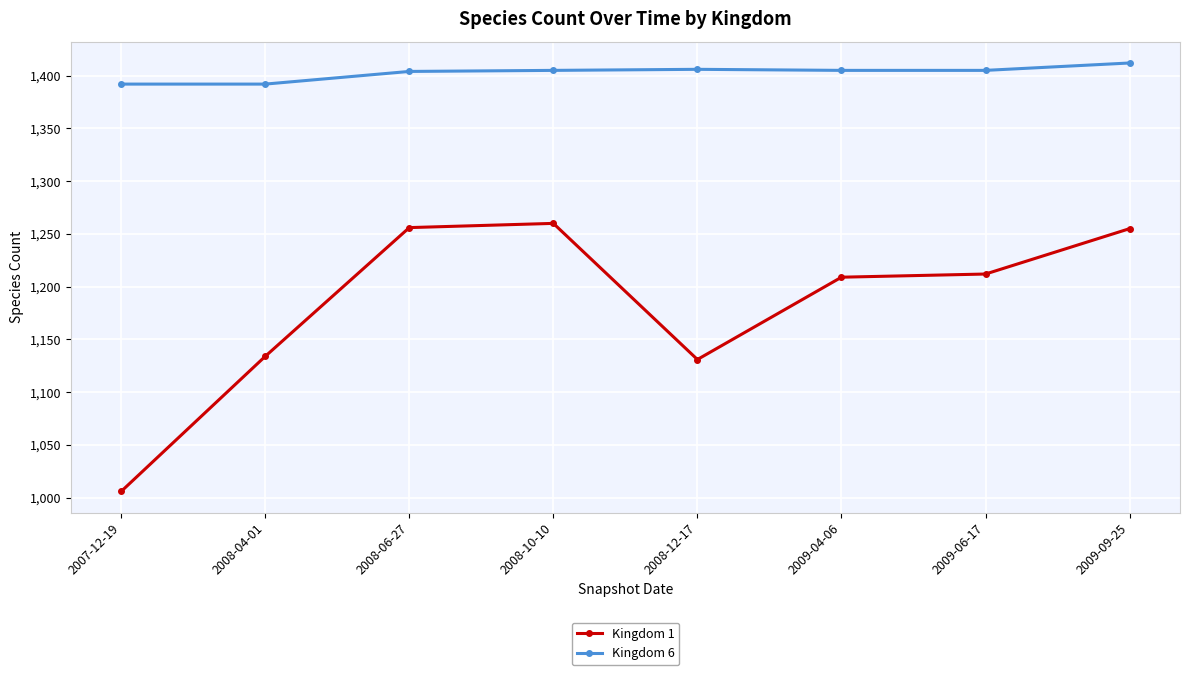

What is the label of the 2nd point from the left?

2008-04-01